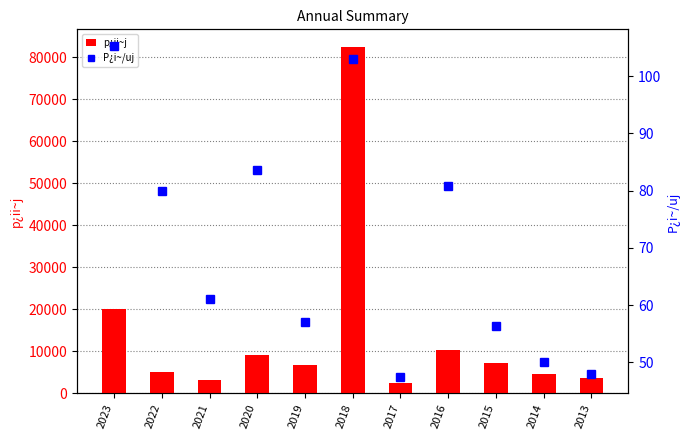

Is it true that p¿ii~j equals 3100.0 at 2021?

True